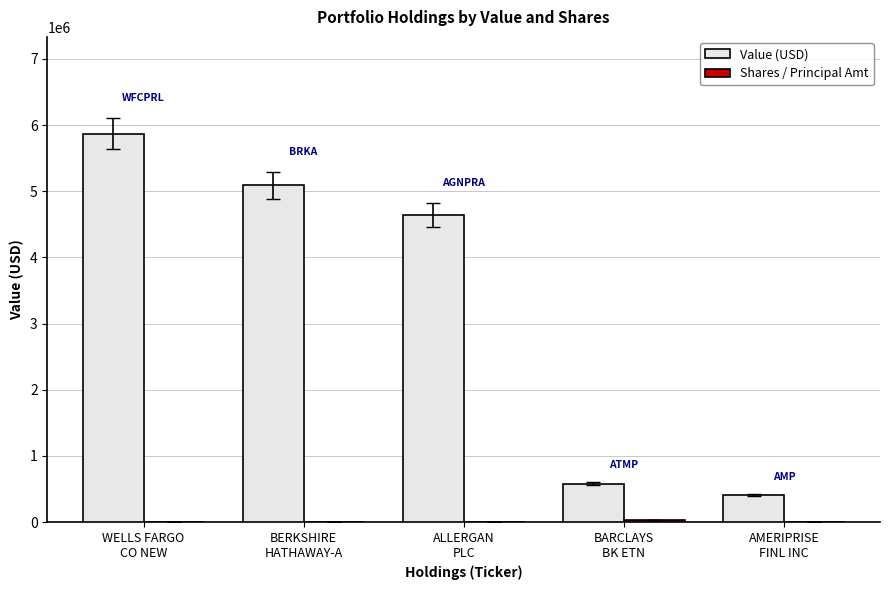

What is the greatest value displayed?

5866000